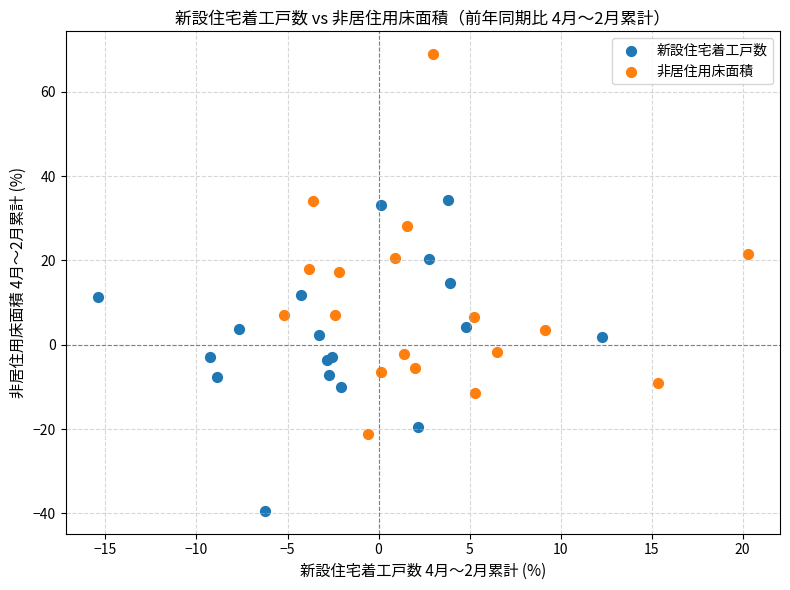

Which series reaches the maximum Y coordinate?

非居住用床面積